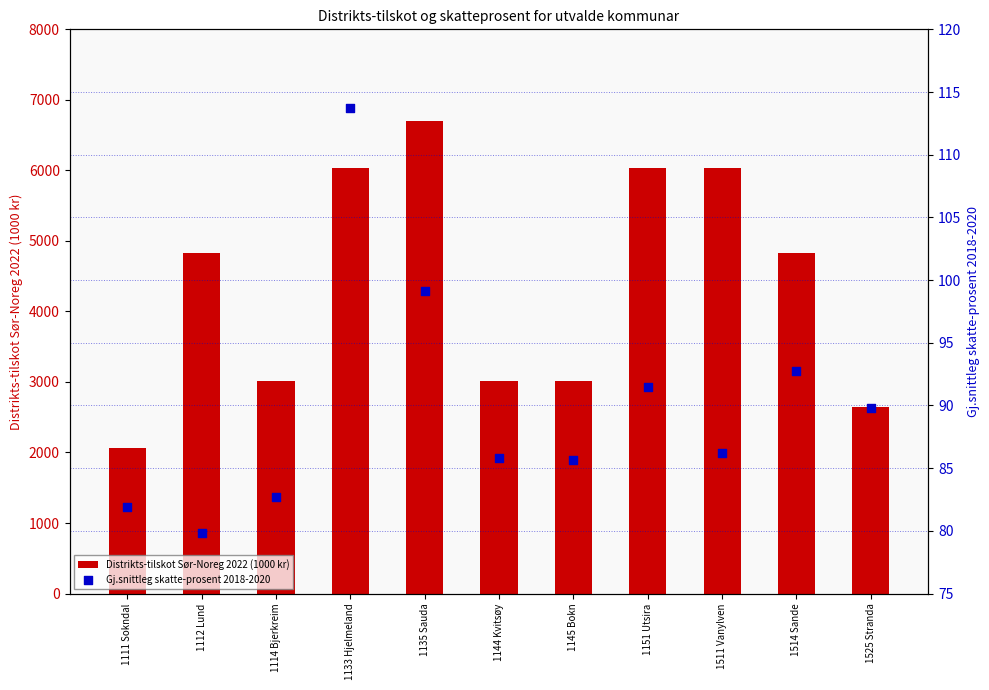

What is the total value across all series at 1133 Hjelmeland?

6147.7